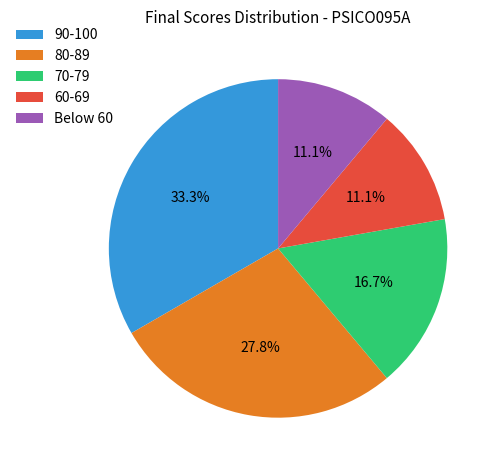

Is there a majority slice in this chart?

No